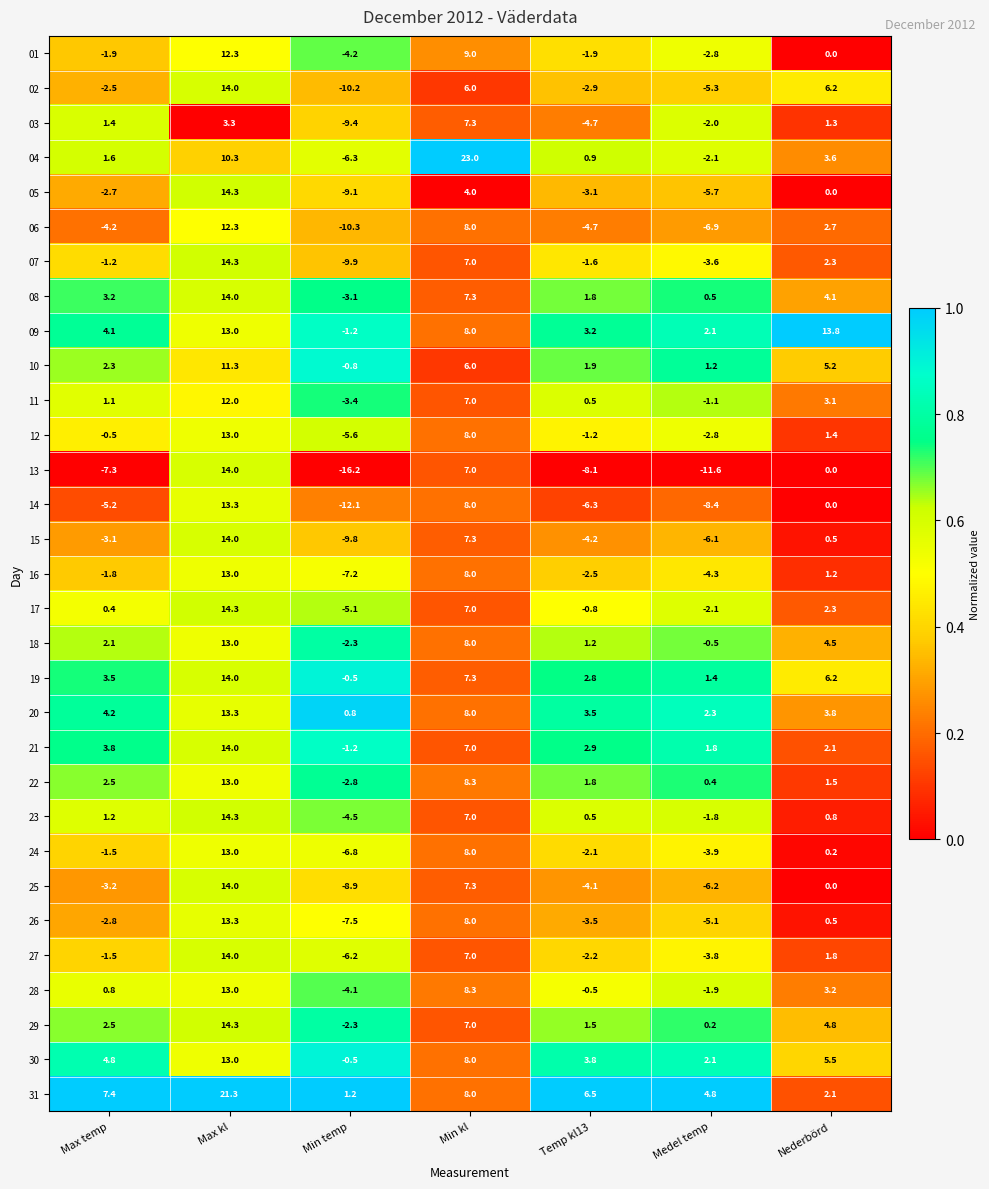

What is the approximate value of 09 at Medel temp?

2.1